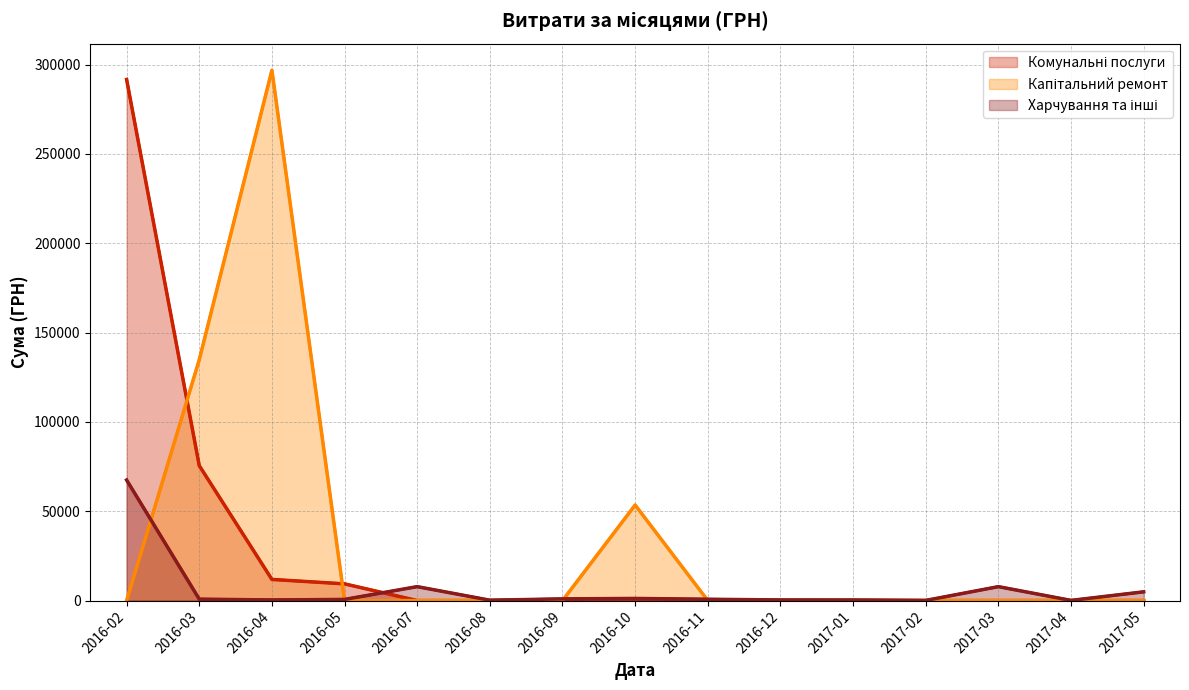

What are all the series names shown in the legend?

Комунальні послуги (лінія), Капітальний ремонт (лінія), Харчування та інші (лінія)